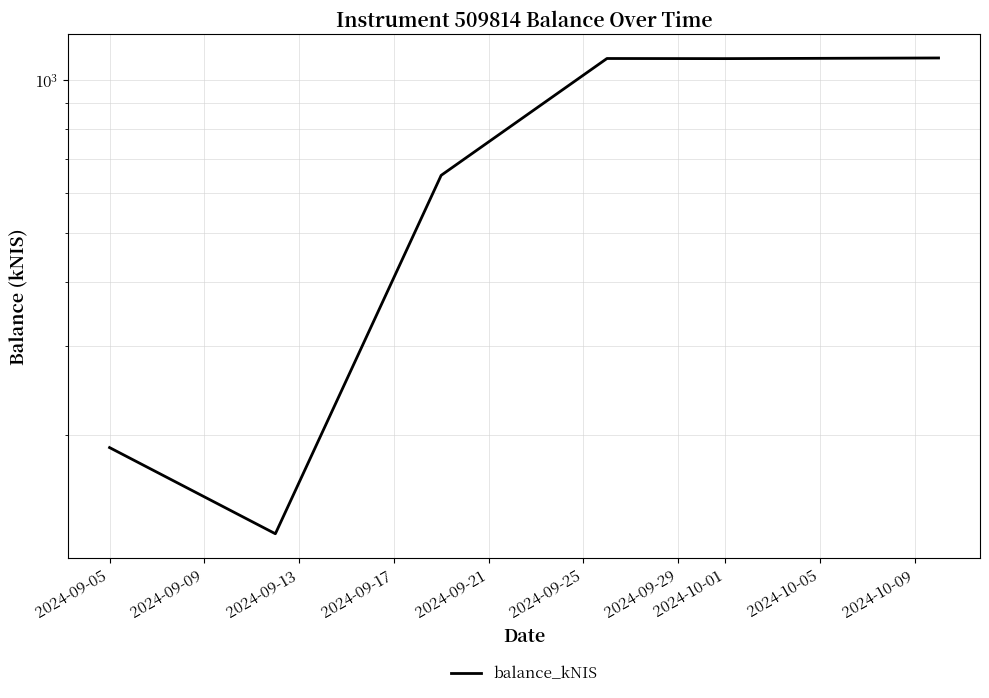

Is this an area chart (filled region under the line)?

No